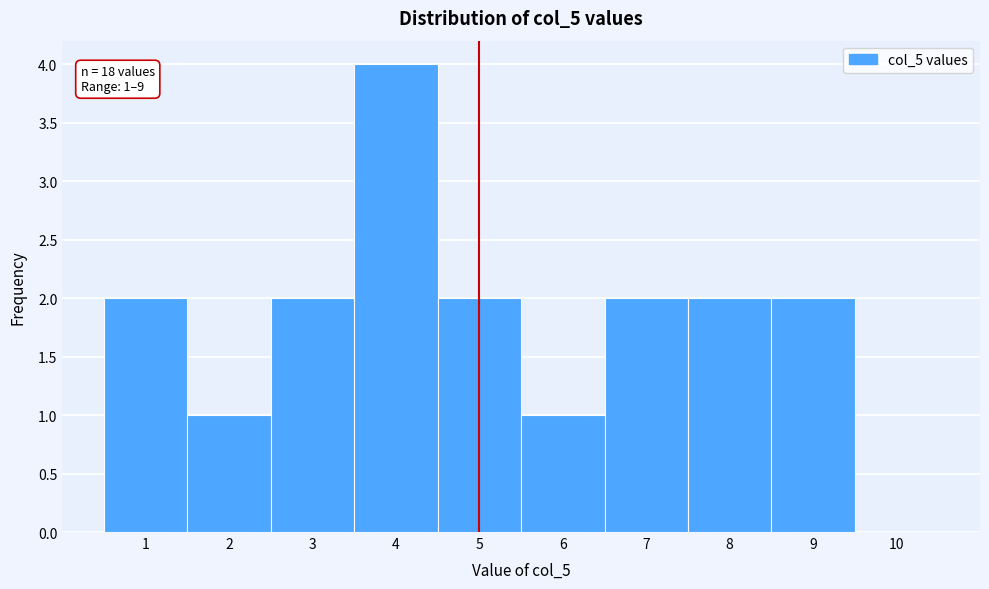

Over which range of the x-axis is the bar tallest?

3.5 to 4.5